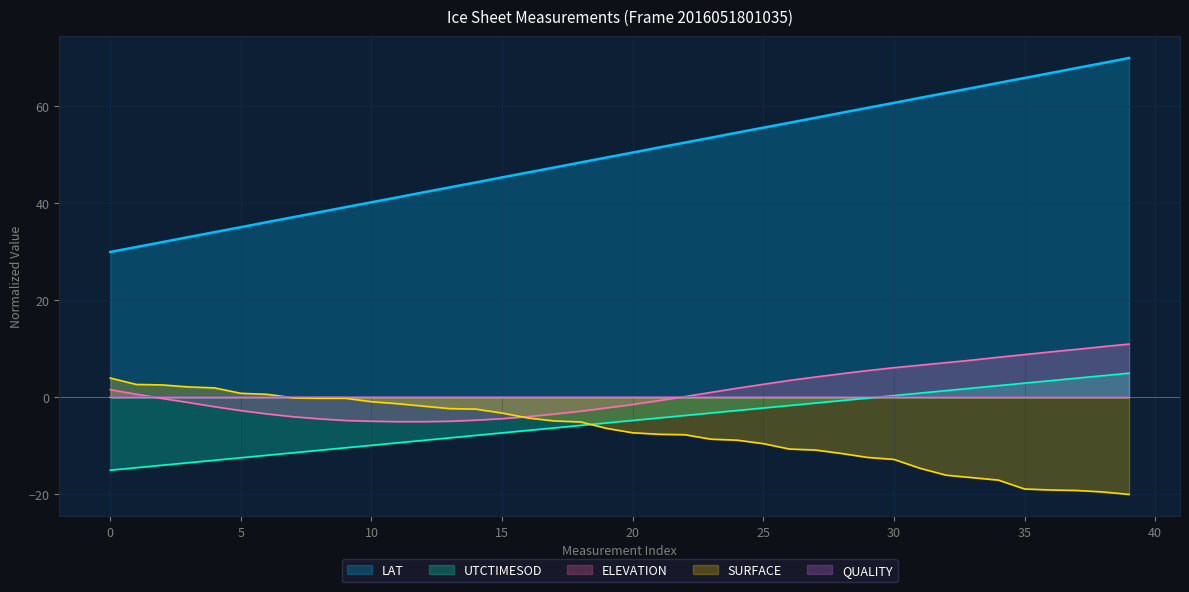

What is the difference between the LAT values at 31 and 26?

5.1